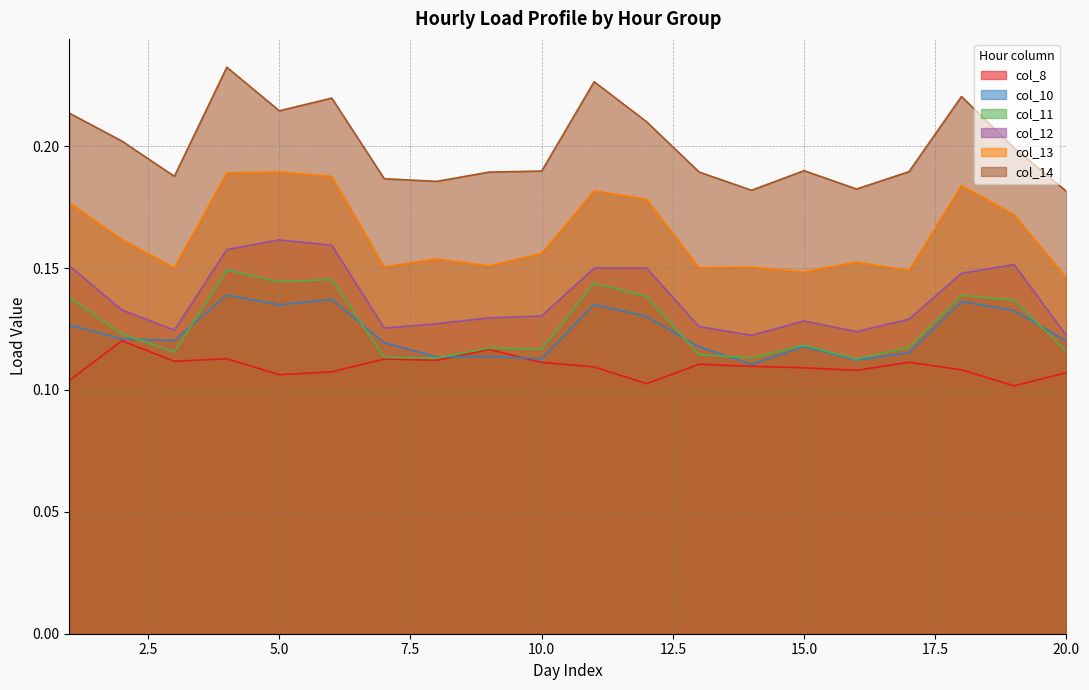

How many lines are shown in the chart?

6